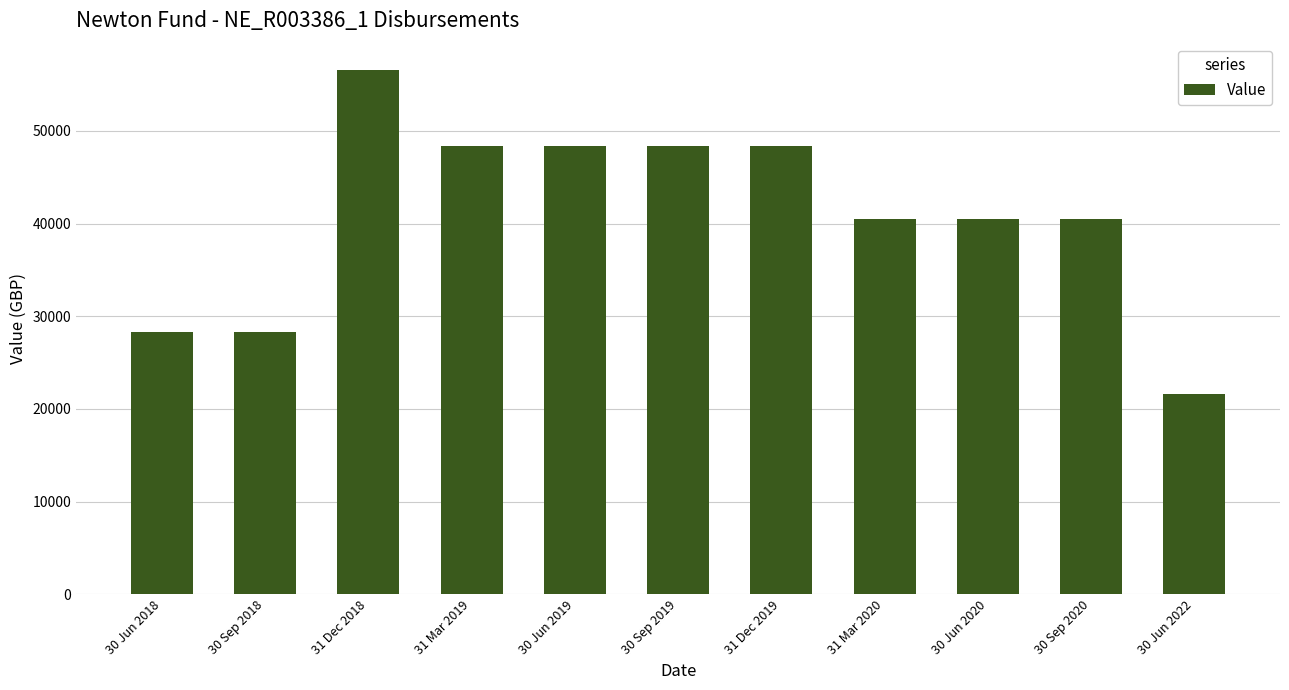

At which label does the data first exceed 40455?

31 Dec 2018